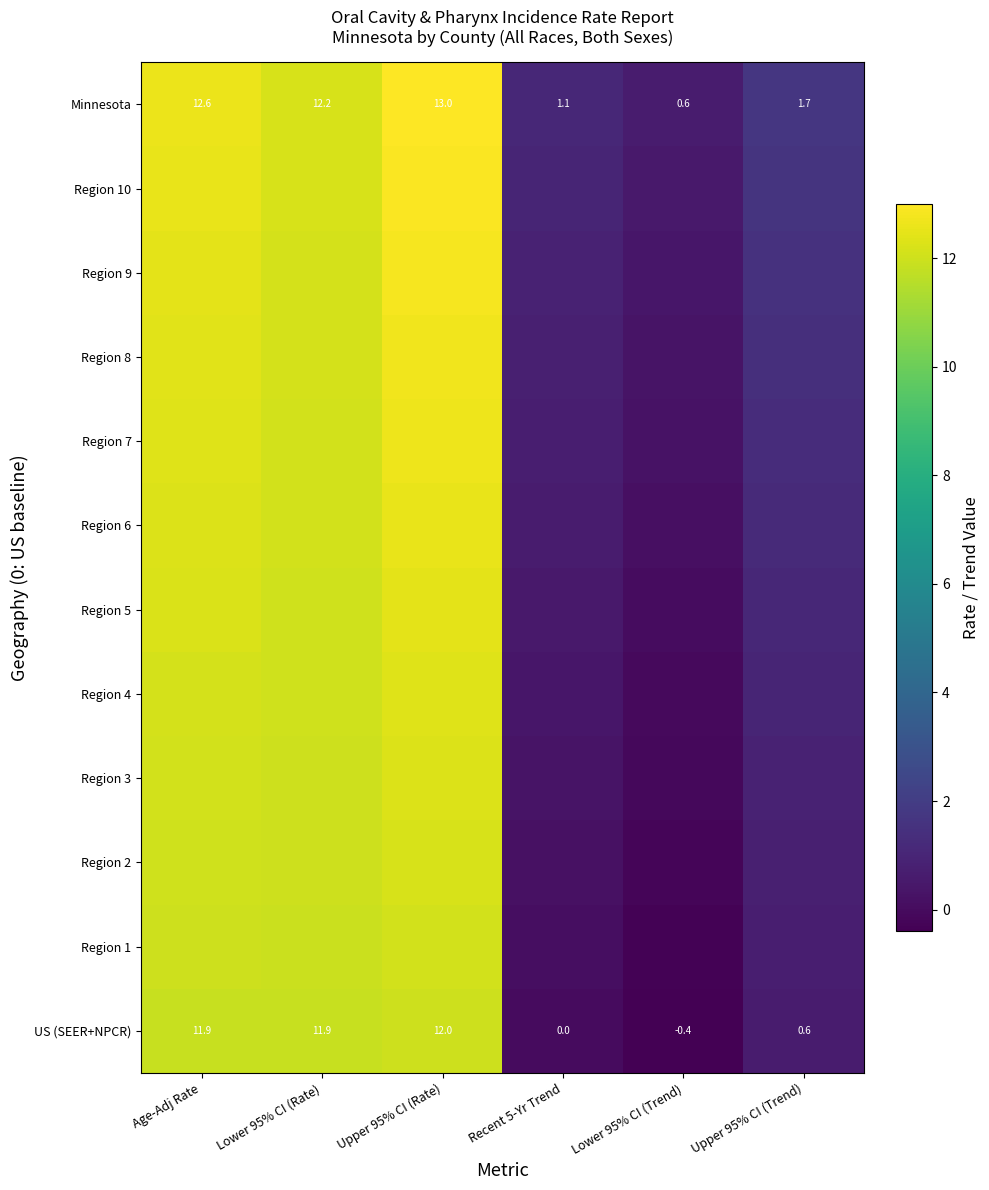

What is the total value across all series at Upper 95% CI (Trend)?

13.8